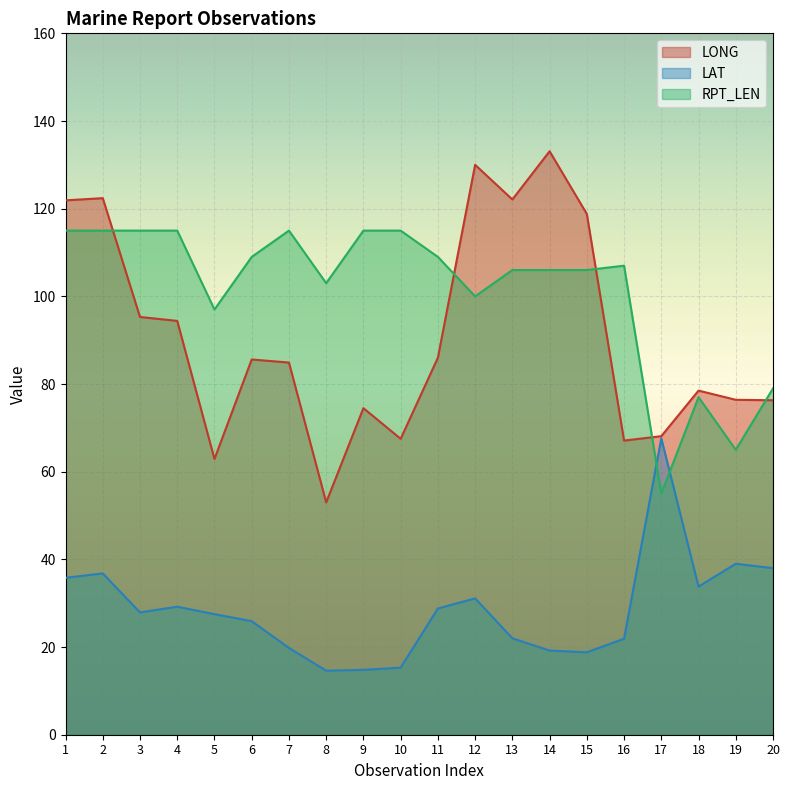

In LONG, how many points are lower than both neighbors (excluding endpoints)?

5